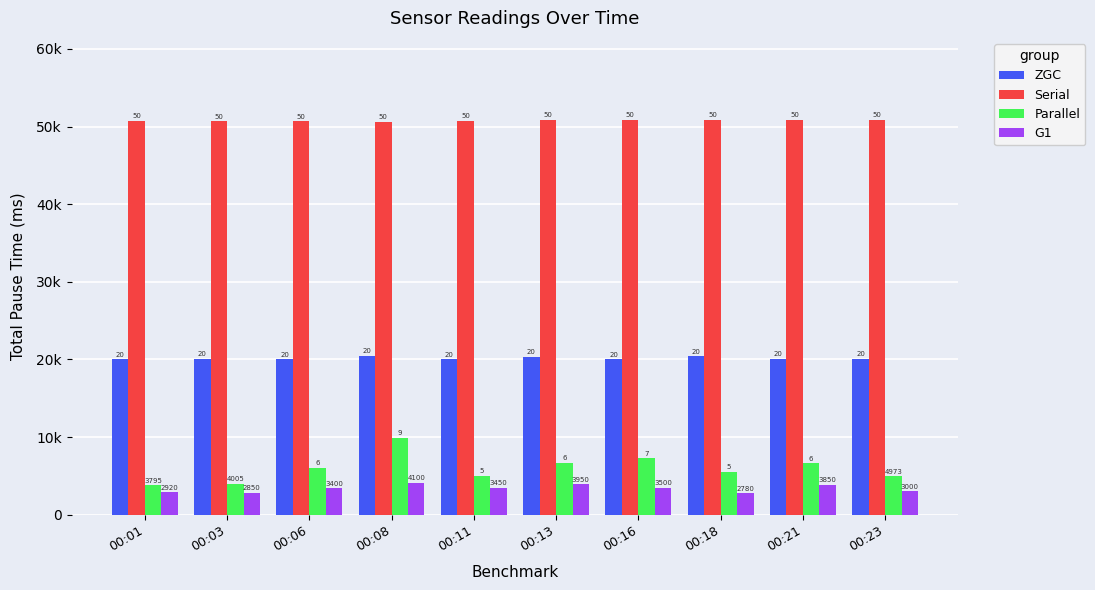

What is the total value across all series at 00:21?

81427.4